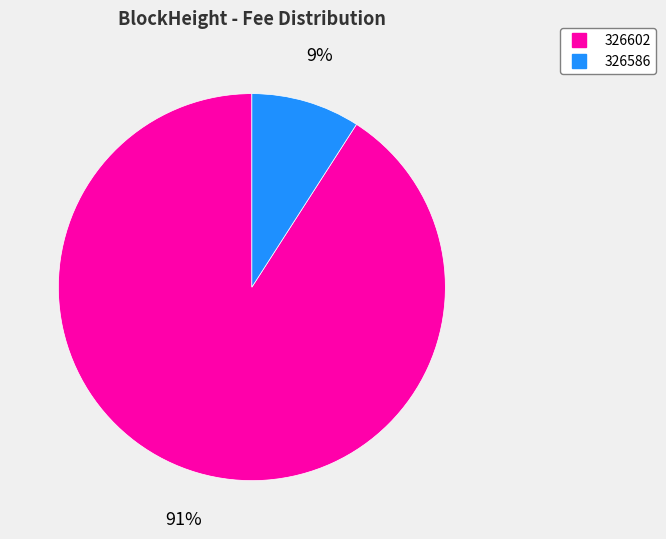

To the nearest percent, what portion does 326586 represent?

9%